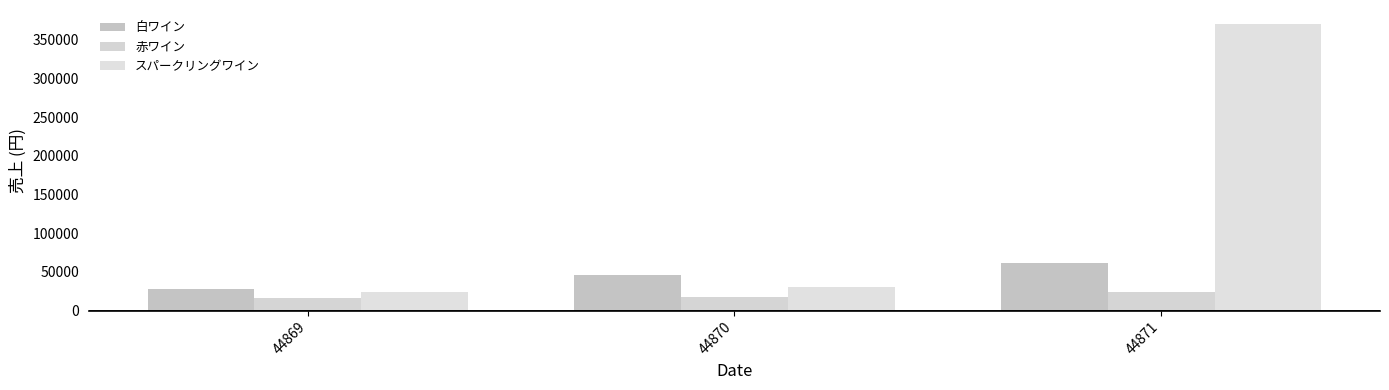

Is it true that 赤ワイン equals 18000 at 44870?

True